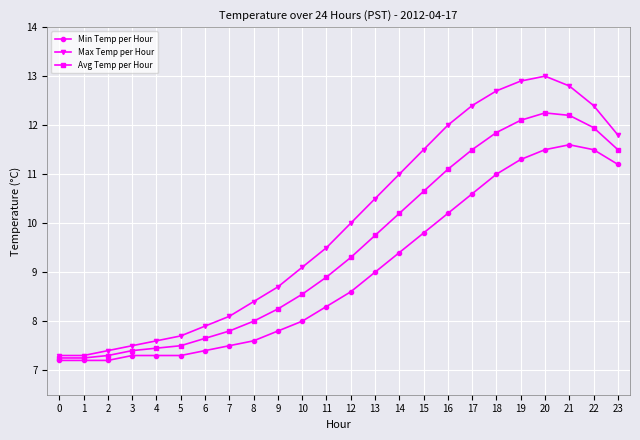

Which series has the largest range (max minus min)?

Max Temp per Hour